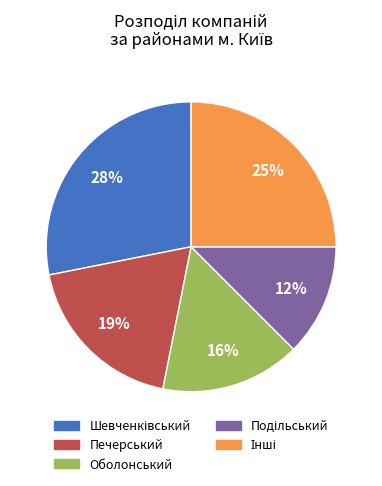

To the nearest percent, what portion does Оболонський represent?

16%